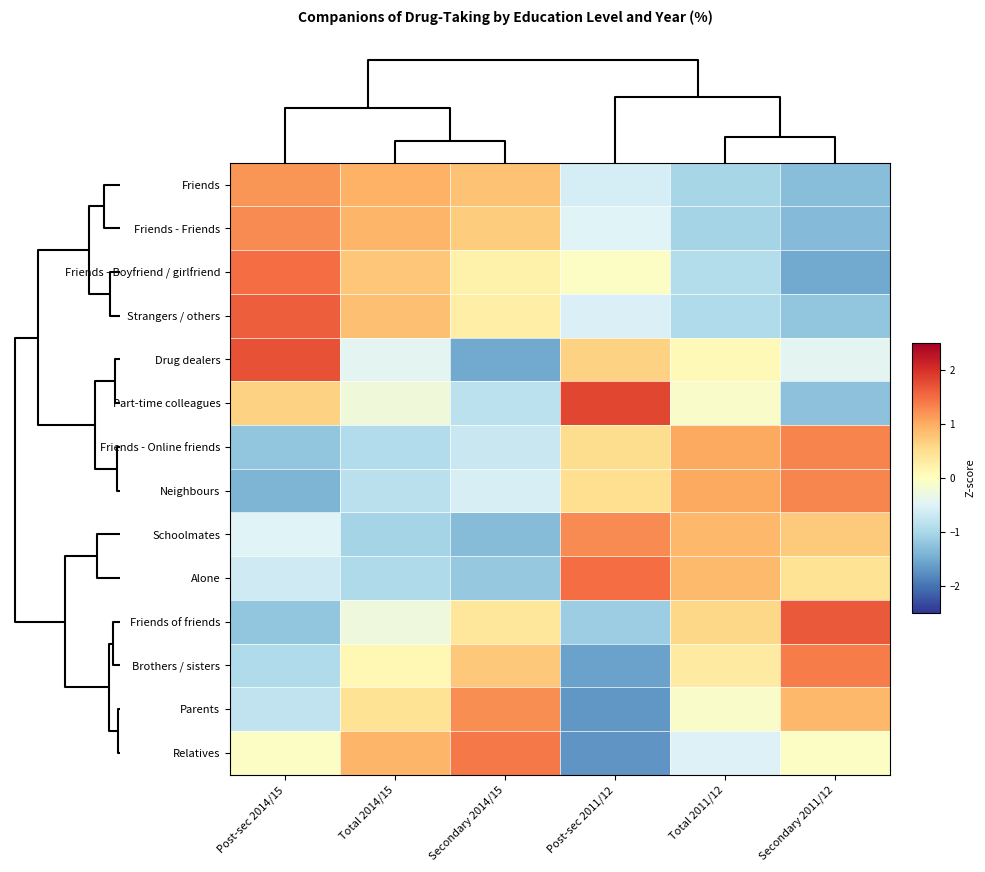

Reading left to right, what are all the values shown in this chart?

Friends: Post-sec 2014/15=1.2	Total 2014/15=0.9	Secondary 2014/15=0.8	Post-sec 2011/12=-0.6	Total 2011/12=-1.0	Secondary 2011/12=-1.3
Friends - Friends: Post-sec 2014/15=1.3	Total 2014/15=0.9	Secondary 2014/15=0.7	Post-sec 2011/12=-0.5	Total 2011/12=-1.0	Secondary 2011/12=-1.3
Friends - Boyfriend / girlfriend: Post-sec 2014/15=1.5	Total 2014/15=0.8	Secondary 2014/15=0.2	Post-sec 2011/12=-0.0	Total 2011/12=-0.9	Secondary 2011/12=-1.5
Strangers / others: Post-sec 2014/15=1.6	Total 2014/15=0.8	Secondary 2014/15=0.3	Post-sec 2011/12=-0.5	Total 2011/12=-0.9	Secondary 2011/12=-1.2
Drug dealers: Post-sec 2014/15=1.7	Total 2014/15=-0.4	Secondary 2014/15=-1.5	Post-sec 2011/12=0.6	Total 2011/12=0.1	Secondary 2011/12=-0.4
Part-time colleagues: Post-sec 2014/15=0.6	Total 2014/15=-0.2	Secondary 2014/15=-0.8	Post-sec 2011/12=1.8	Total 2011/12=-0.1	Secondary 2011/12=-1.3
Friends - Online friends: Post-sec 2014/15=-1.2	Total 2014/15=-0.9	Secondary 2014/15=-0.7	Post-sec 2011/12=0.5	Total 2011/12=1.0	Secondary 2011/12=1.3
Neighbours: Post-sec 2014/15=-1.4	Total 2014/15=-0.9	Secondary 2014/15=-0.6	Post-sec 2011/12=0.5	Total 2011/12=1.0	Secondary 2011/12=1.3
Schoolmates: Post-sec 2014/15=-0.5	Total 2014/15=-1.0	Secondary 2014/15=-1.3	Post-sec 2011/12=1.3	Total 2011/12=0.9	Secondary 2011/12=0.7
Alone: Post-sec 2014/15=-0.7	Total 2014/15=-1.0	Secondary 2014/15=-1.2	Post-sec 2011/12=1.5	Total 2011/12=0.9	Secondary 2011/12=0.4
Friends of friends: Post-sec 2014/15=-1.2	Total 2014/15=-0.3	Secondary 2014/15=0.4	Post-sec 2011/12=-1.1	Total 2011/12=0.6	Secondary 2011/12=1.6
Brothers / sisters: Post-sec 2014/15=-1.0	Total 2014/15=0.1	Secondary 2014/15=0.7	Post-sec 2011/12=-1.6	Total 2011/12=0.3	Secondary 2011/12=1.4
Parents: Post-sec 2014/15=-0.8	Total 2014/15=0.4	Secondary 2014/15=1.2	Post-sec 2011/12=-1.7	Total 2011/12=-0.1	Secondary 2011/12=0.9
Relatives: Post-sec 2014/15=-0.0	Total 2014/15=0.9	Secondary 2014/15=1.4	Post-sec 2011/12=-1.7	Total 2011/12=-0.5	Secondary 2011/12=-0.0